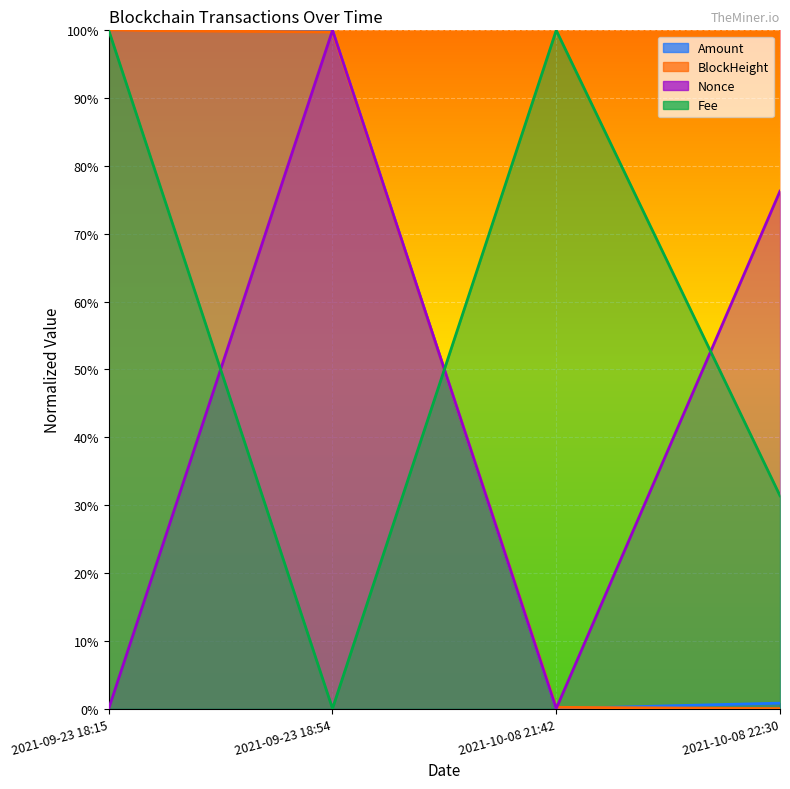

What is the total value across all series at 2021-09-23 18:15?

3.0